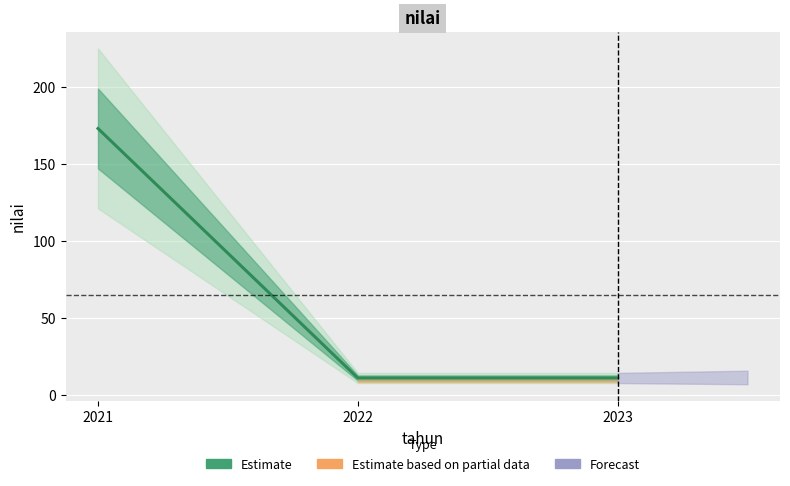

Read the value at 2021.

173